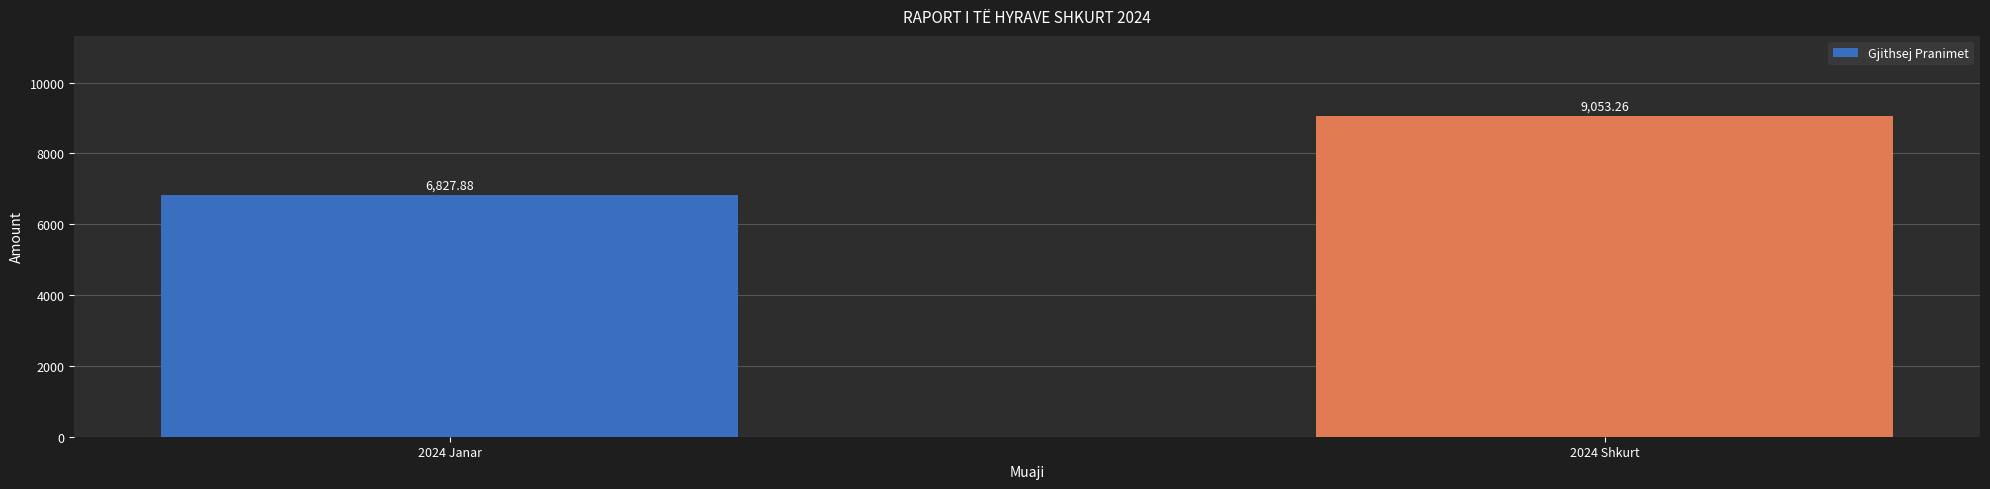

List the labels in order of value, smallest first.

2024 Janar, 2024 Shkurt